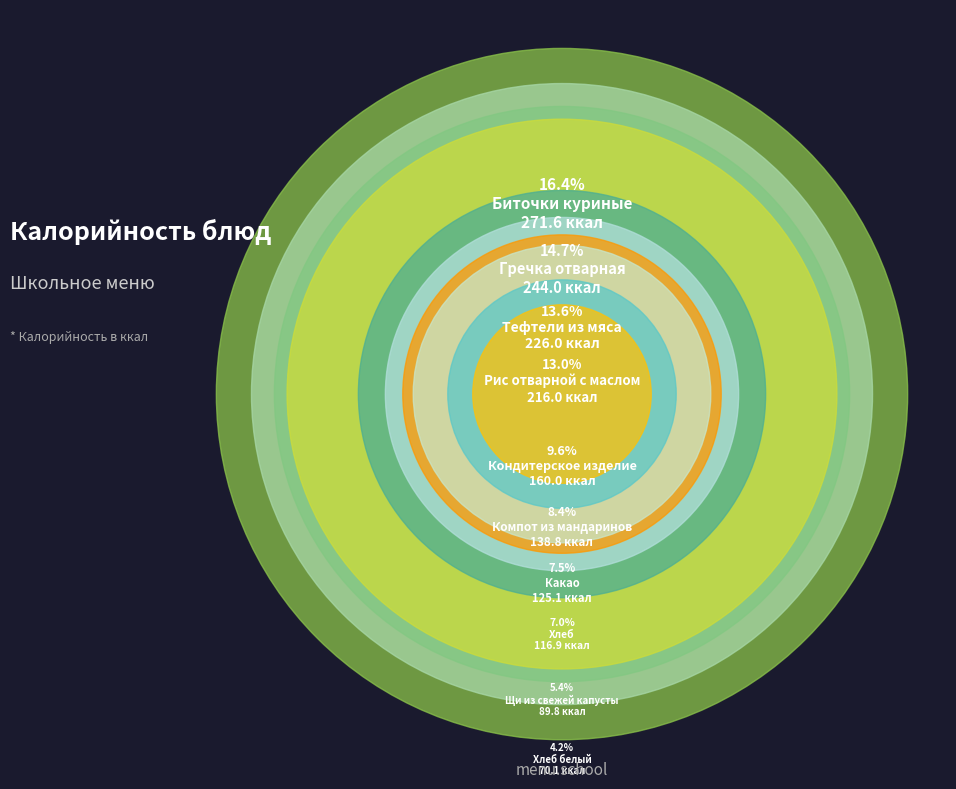

Is it true that Рис отварной с маслом is 13% of the pie?

True